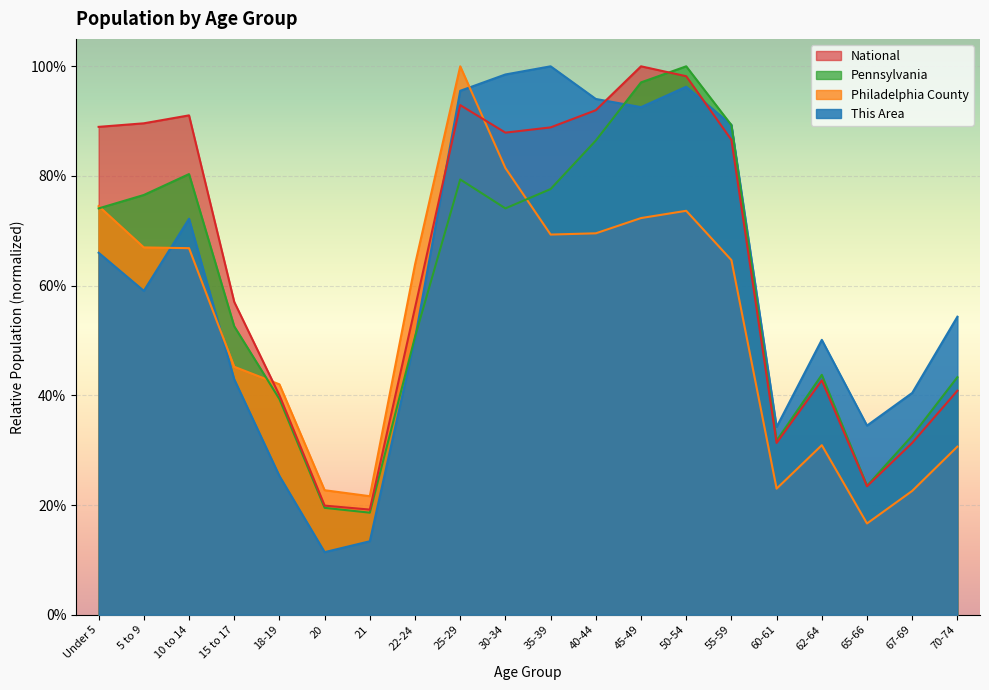

What position from the left is 22-24?

8